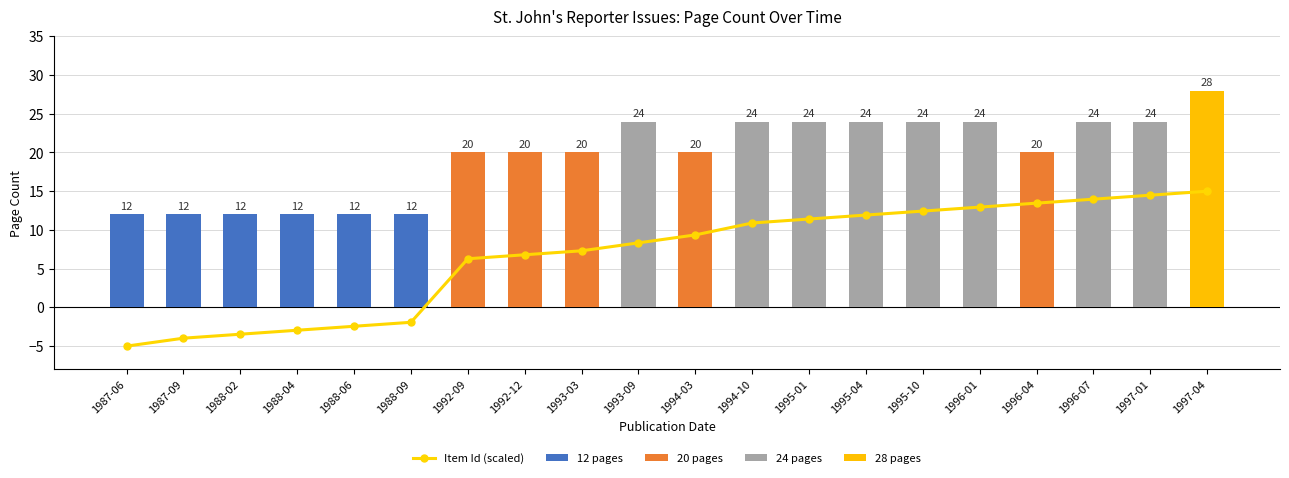

What is the difference between the highest and lowest values at 1988-04?

14.9